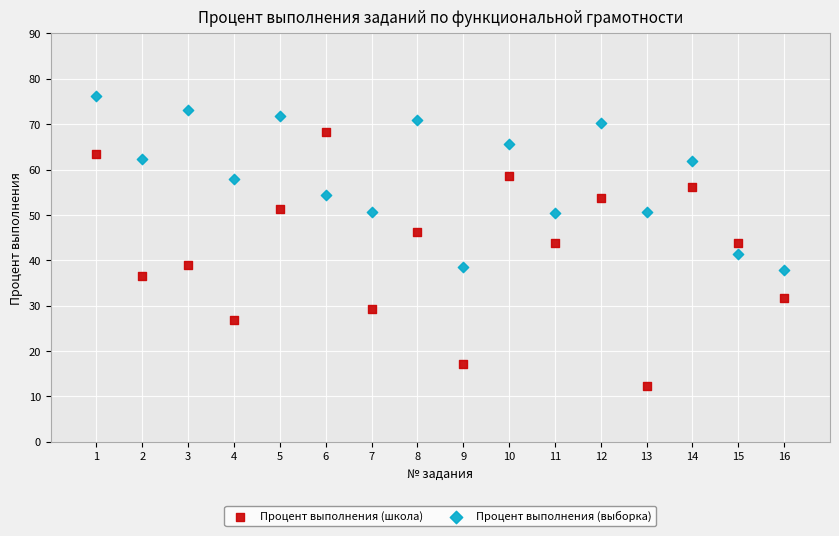

Which series contains the highest Y value?

Процент выполнения (выборка)